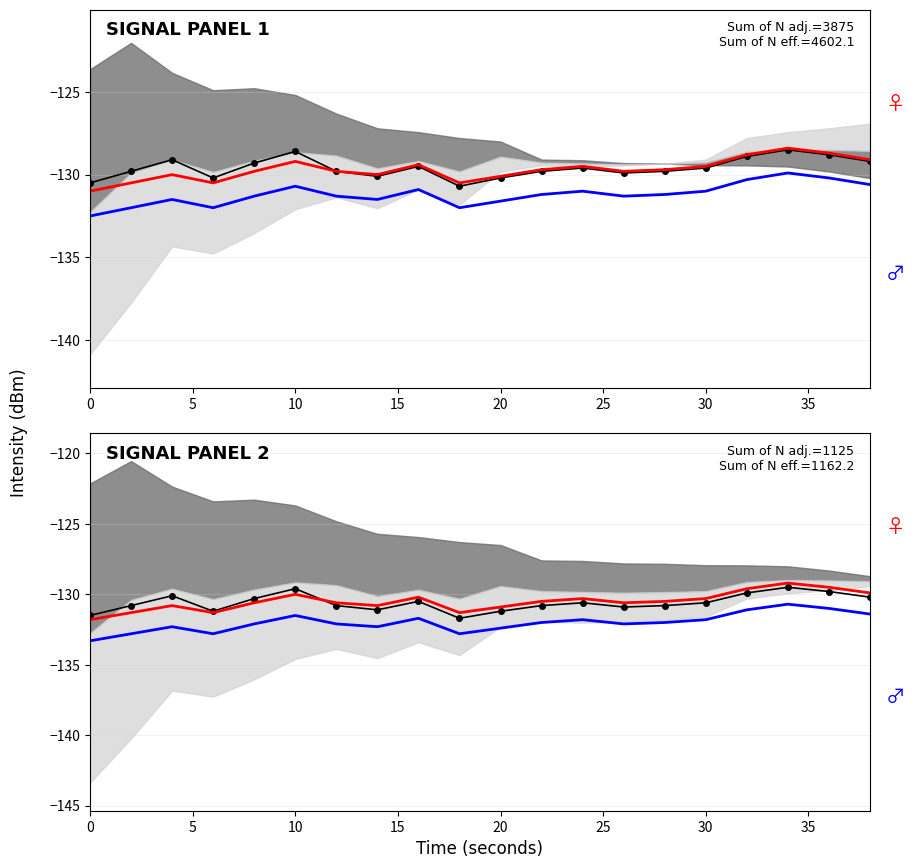

How many lines are shown in the chart?

3